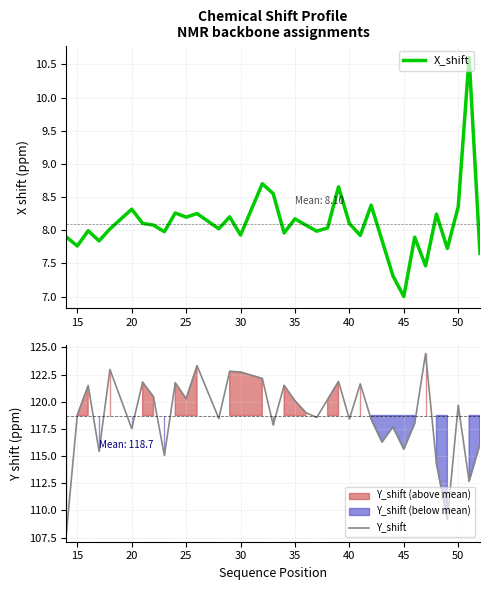

True or false: Y_shift and X_shift intersect in this chart.

False